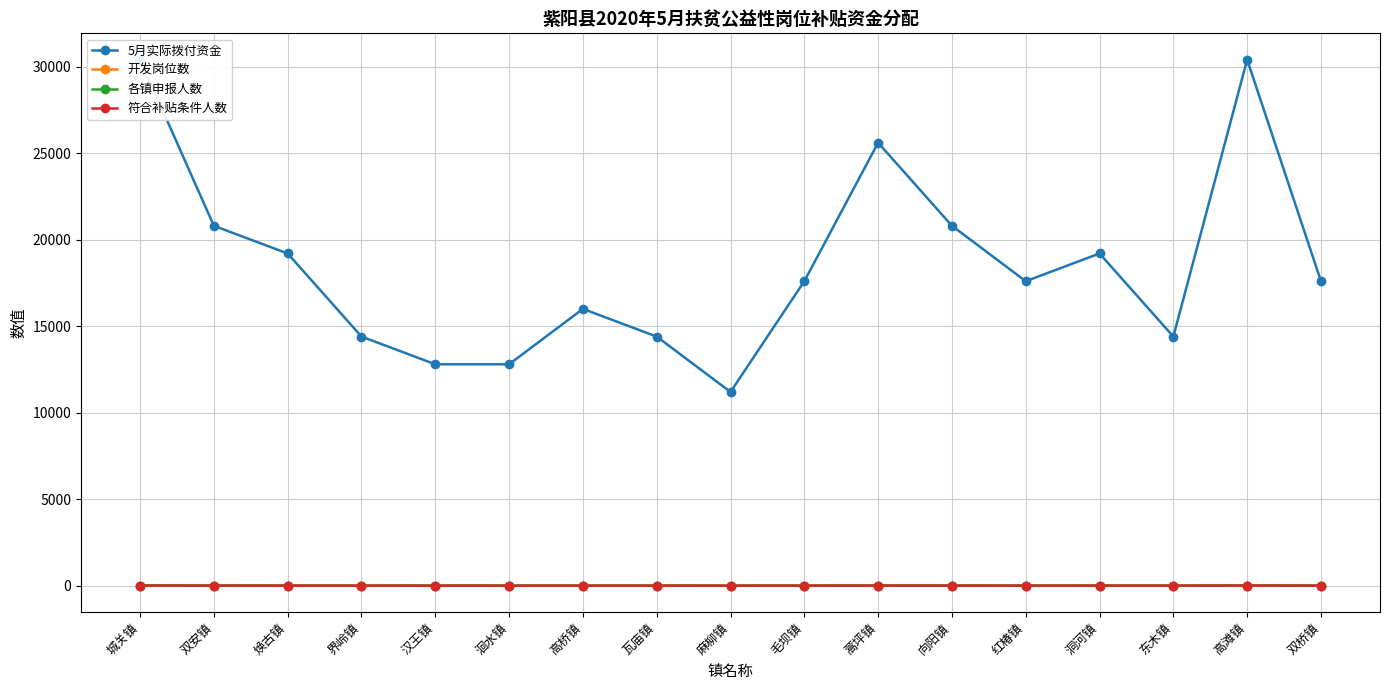

True or false: 各镇申报人数 and 符合补贴条件人数 intersect in this chart.

False